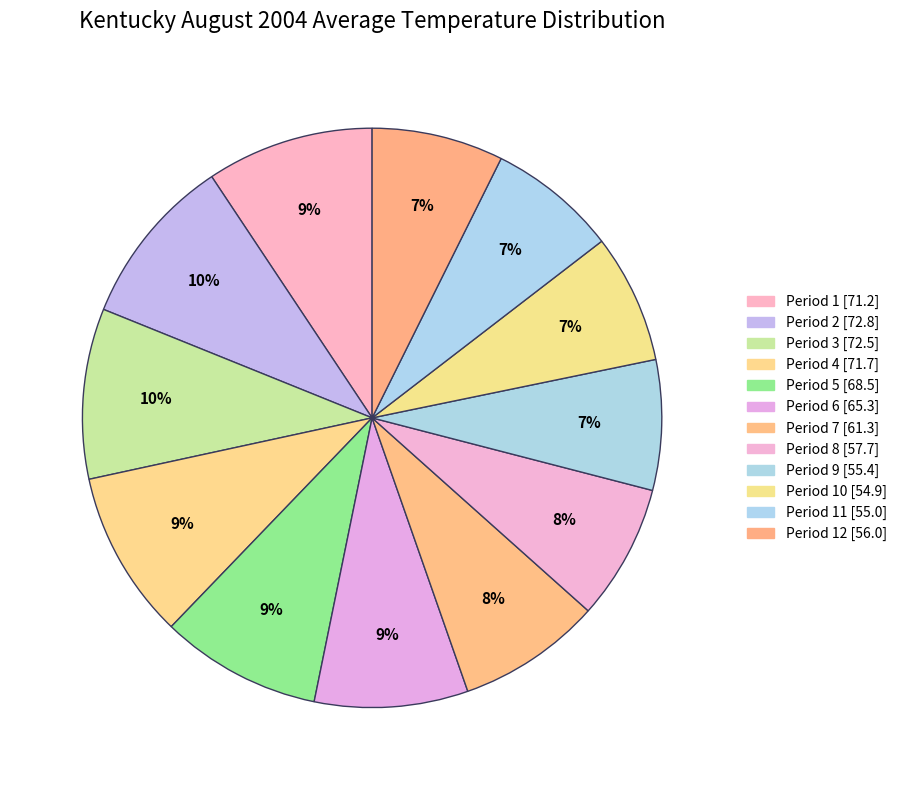

How many segments does this pie chart have?

12